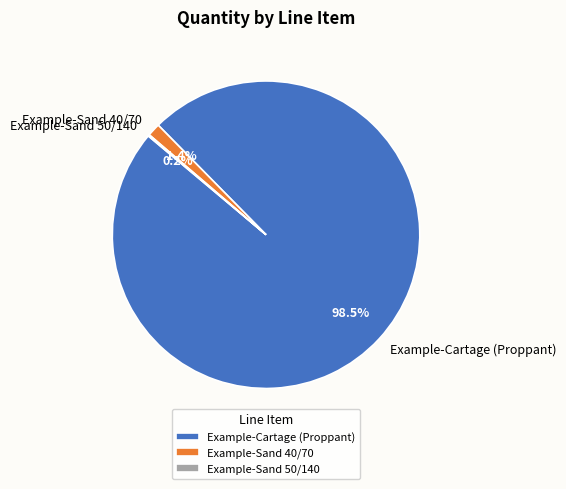

To the nearest percent, what is the difference between the largest and smallest slice percentages?

98%